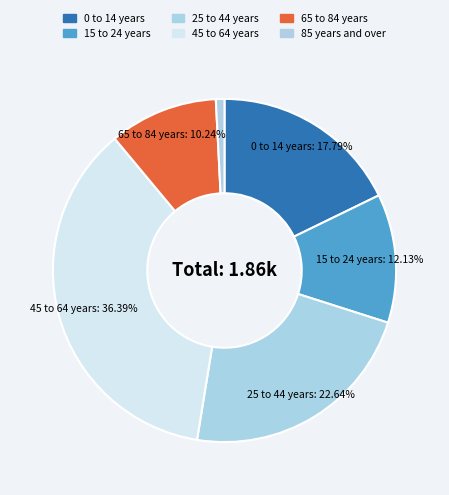

To the nearest percent, what is the difference between the 25 to 44 years and 15 to 24 years slice percentages?

11%